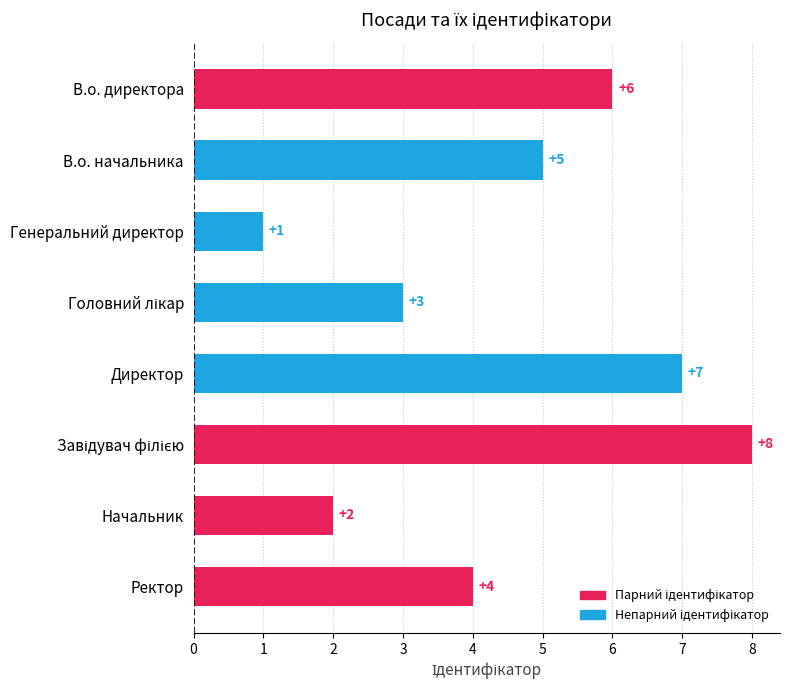

True or false: the data shows 7 at Директор.

True